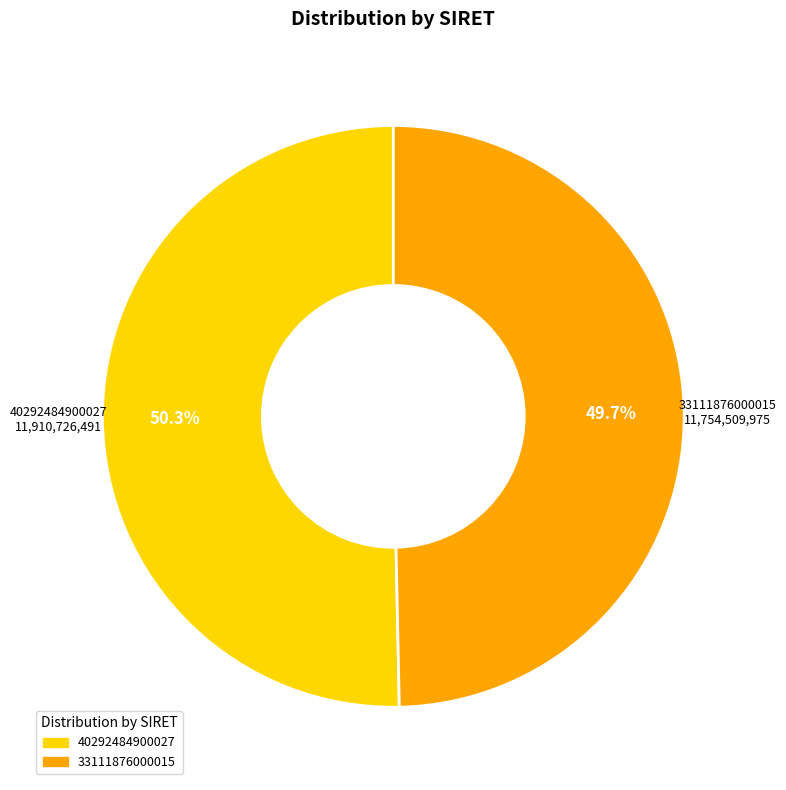

What is the smallest slice in the pie chart?

33111876000015